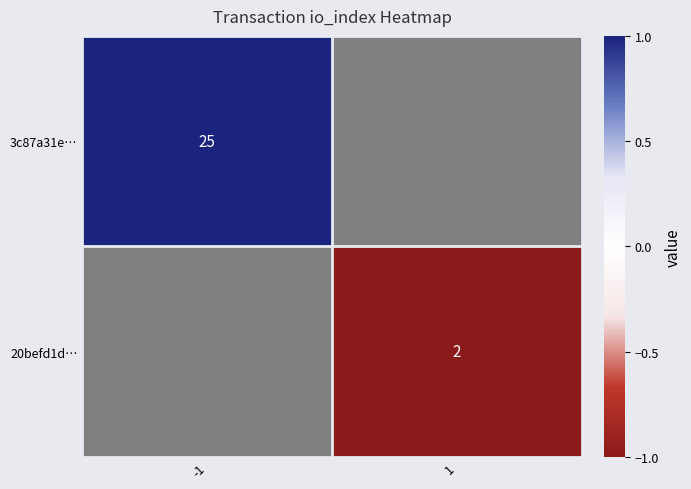

Between 1 and -1, which is larger?

-1